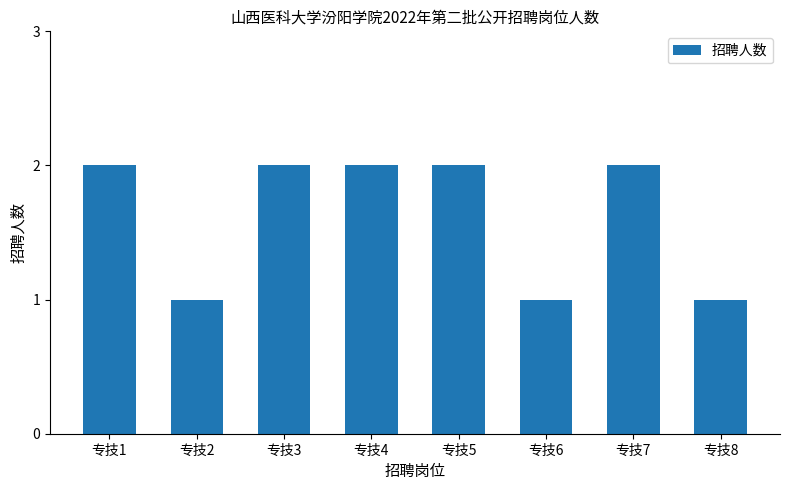

Which has a higher value, 专技3 or 专技6?

专技3